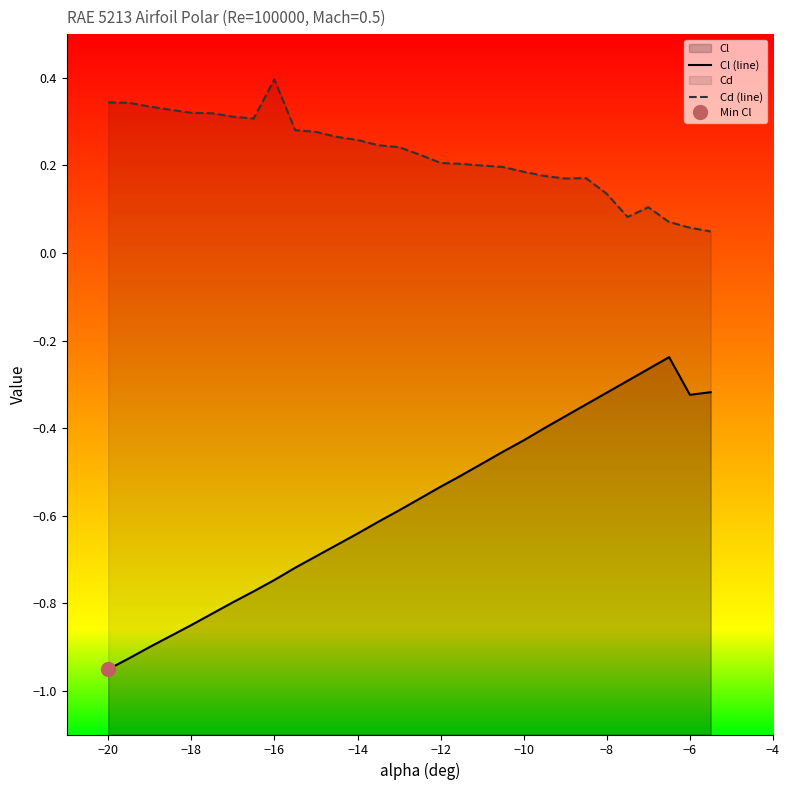

At which category does Cl (line) reach its first local valley?

−6